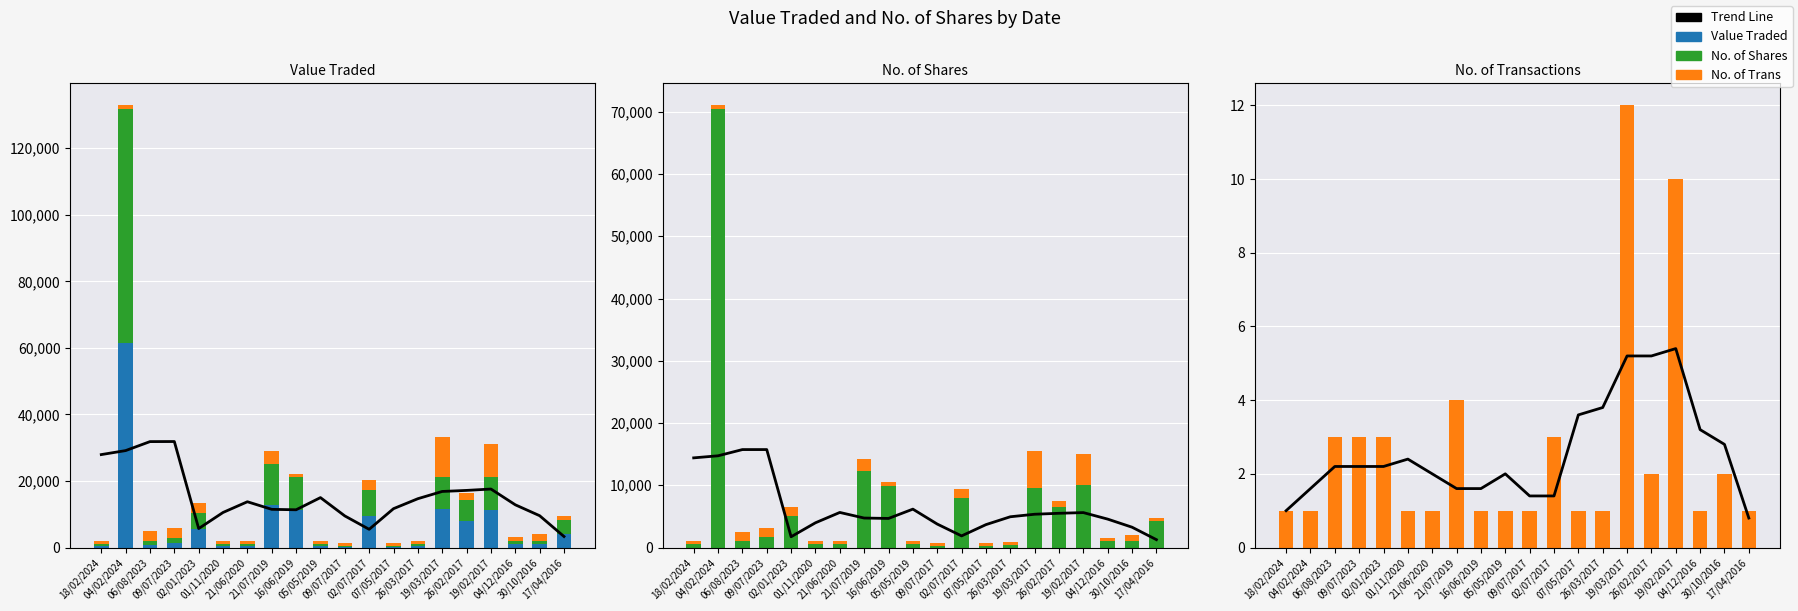

At which label is Value Traded closest to 30781?

21/07/2019